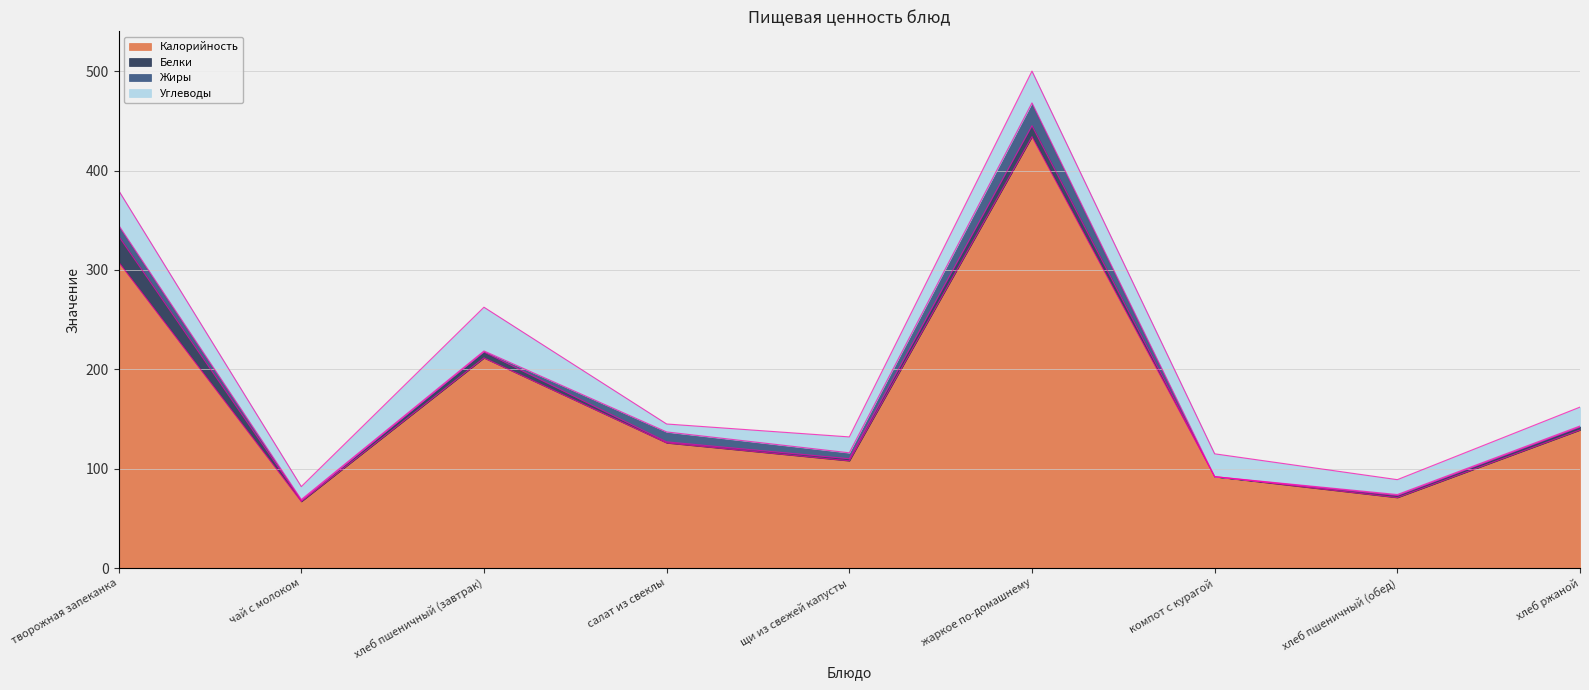

Which category has the highest value in the Белки series?

творожная запеканка